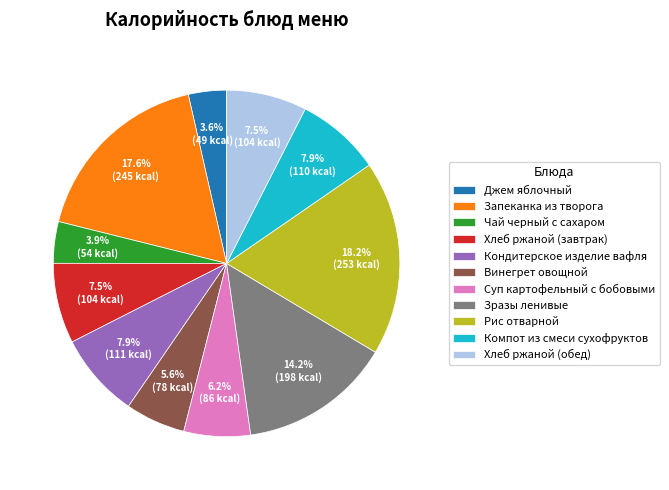

What percentage is the Рис отварной slice, to the nearest percent?

18%